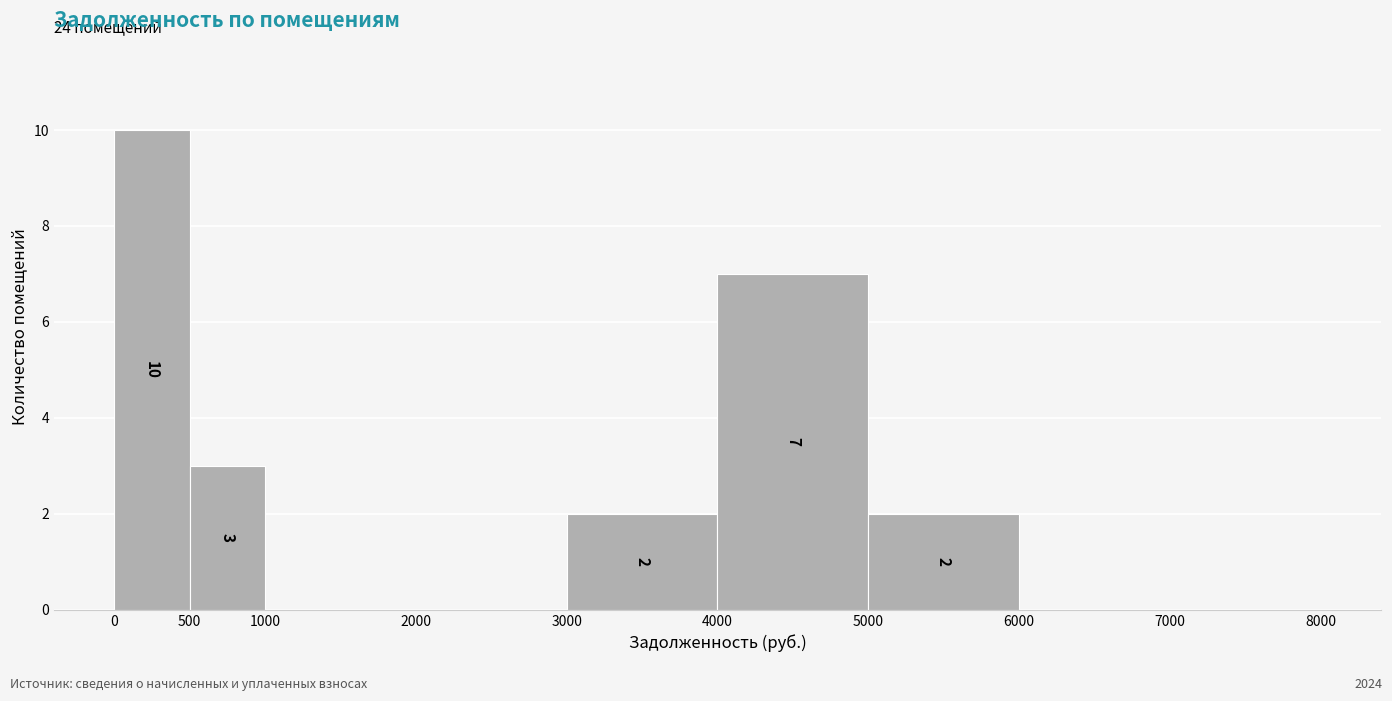

Which range on the x-axis has the tallest bar?

0 to 500